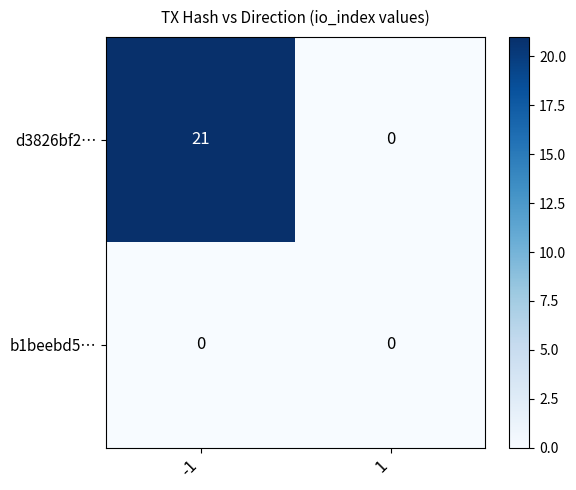

Reading right to left, what are all the values shown in this chart?

d3826bf2…: 0	21
b1beebd5…: 0	0